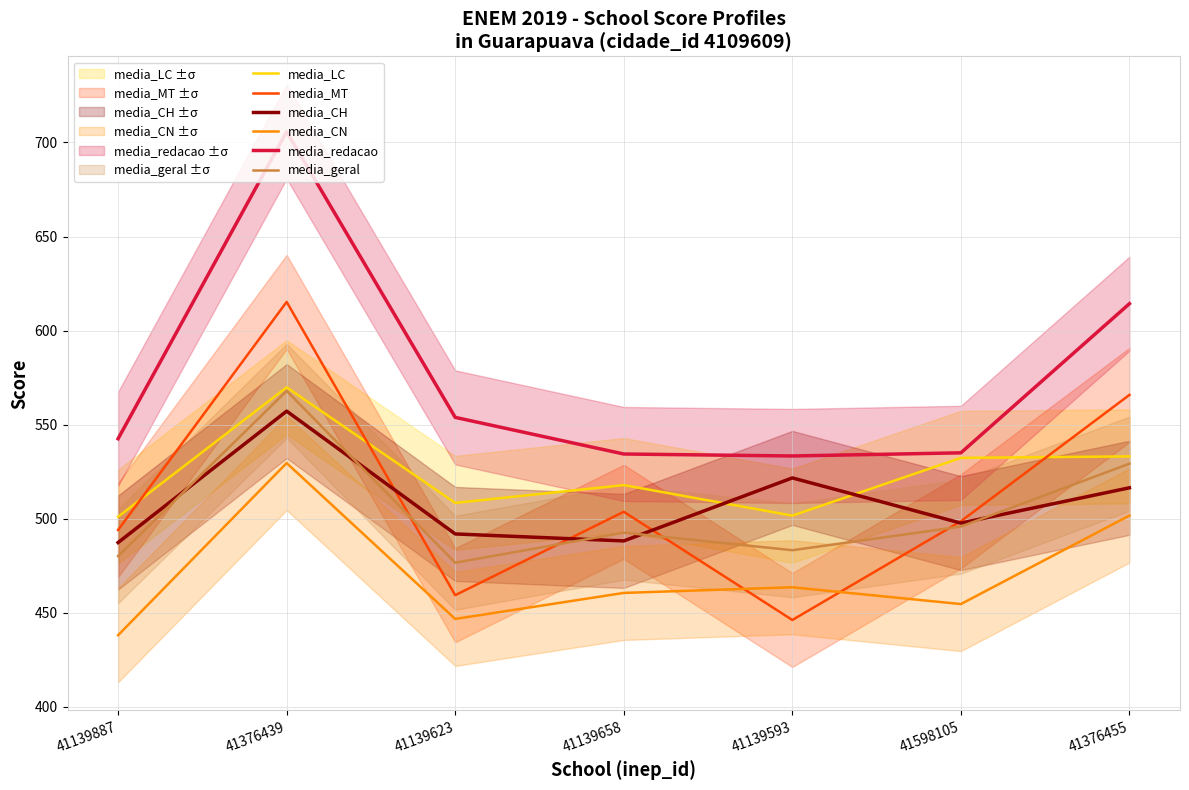

At how many categories does at least one series exceed 479?

7